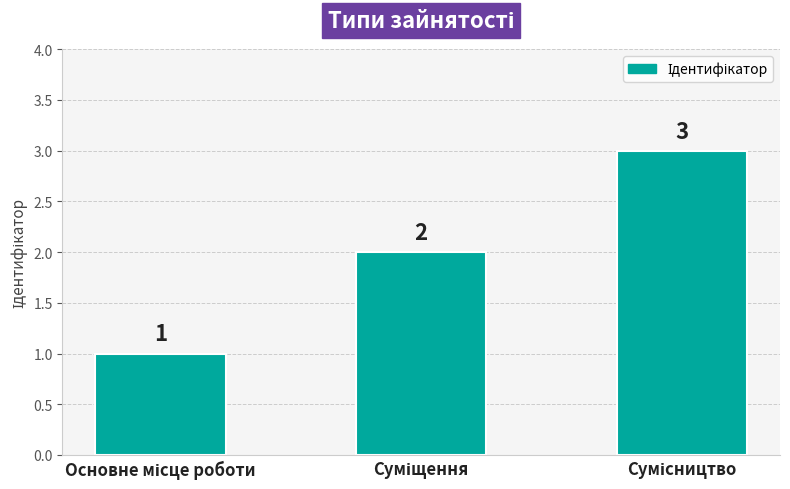

What is the value of the 3rd bar from the left?

3